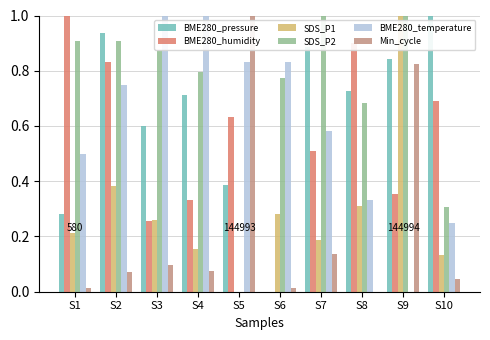

The SDS_P1 series shows 0.2 at S2. True or false?

False